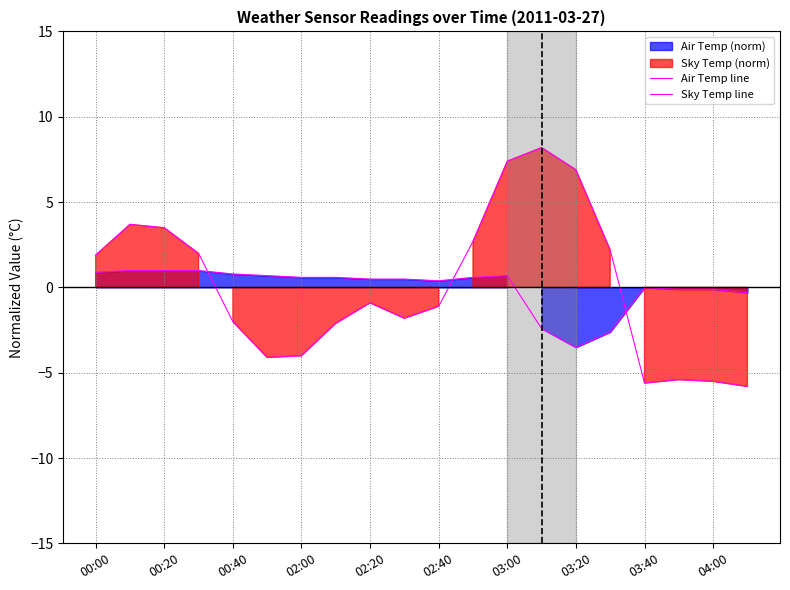

Reading right to left, what are all the values shown in this chart?

Air Temp line: -0.3	-0.1	-0.1	-0.0	-2.6	-3.5	-2.4	0.7	0.6	0.4	0.5	0.5	0.6	0.6	0.7	0.8	1.0	1.0	1.0	0.9
Sky Temp line: -5.8	-5.5	-5.4	-5.6	2.2	6.9	8.2	7.4	2.7	-1.1	-1.8	-0.9	-2.1	-4.0	-4.1	-2.0	2.0	3.5	3.7	1.9